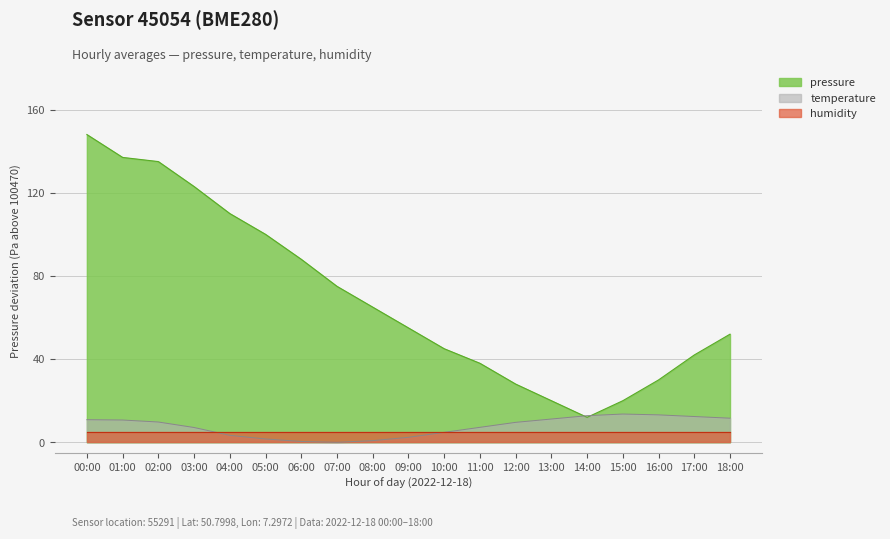

How many intersections are there between pressure and temperature?

2